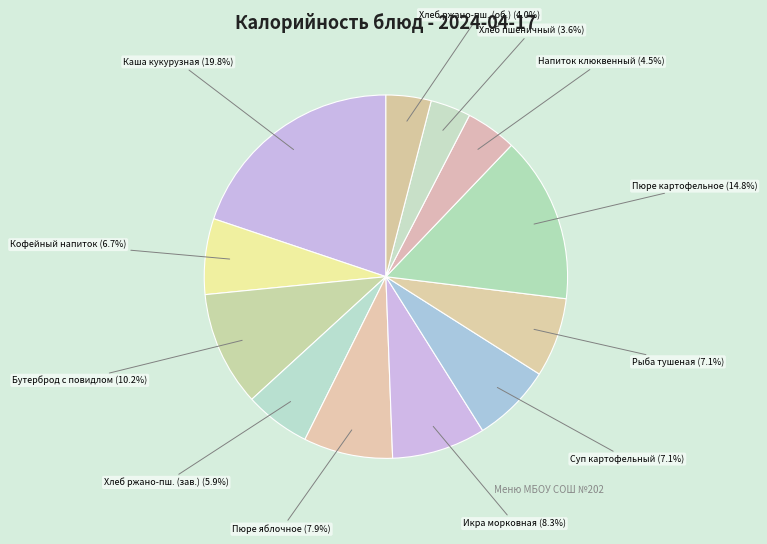

Does Пюре картофельное represent more than half of the total?

No